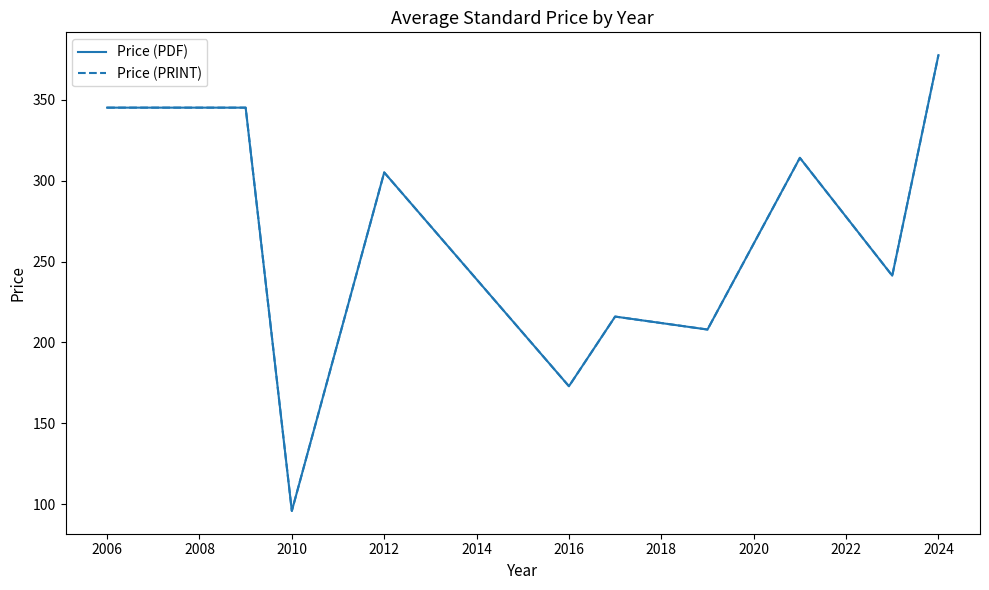

In Price (PRINT), how many points are higher than both neighbors (excluding endpoints)?

3